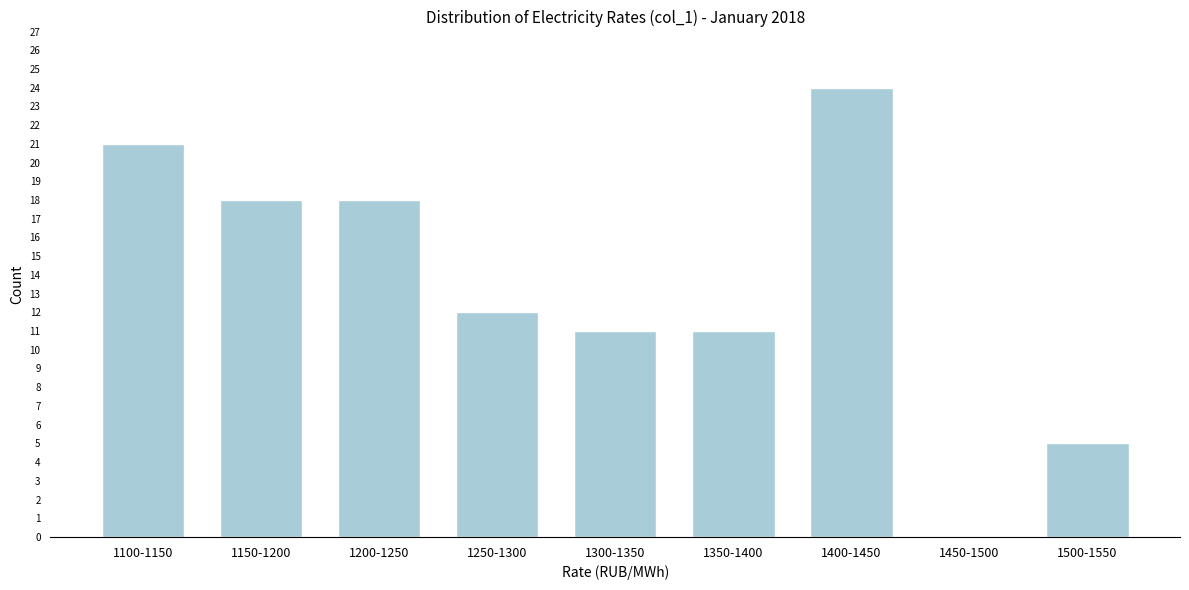

Reading right to left, list all the values displayed in this chart.

1500-1550=5	1450-1500=0	1400-1450=24	1350-1400=11	1300-1350=11	1250-1300=12	1200-1250=18	1150-1200=18	1100-1150=21